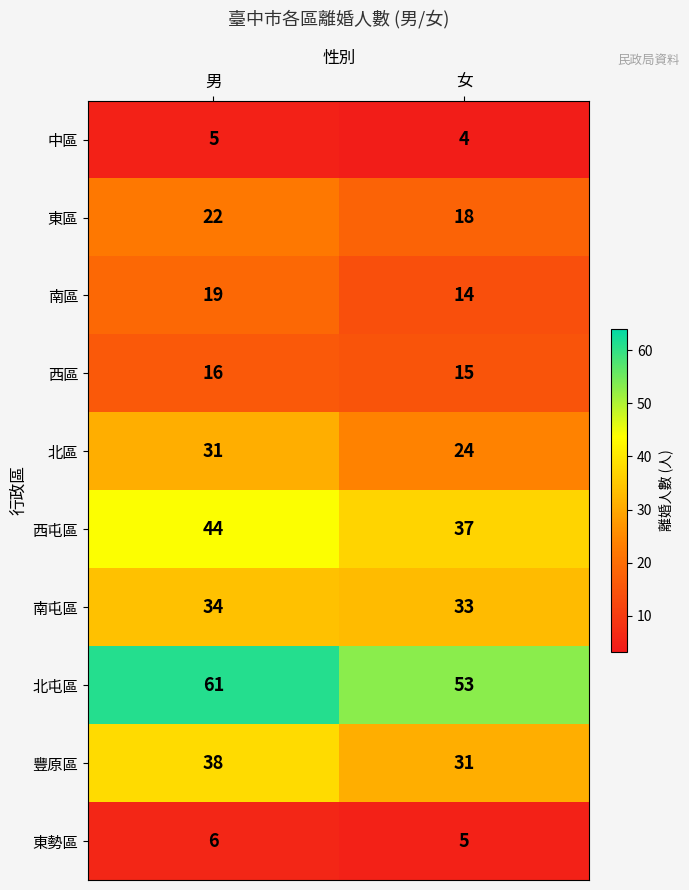

Which series changed the most between 男 and 女?

北屯區